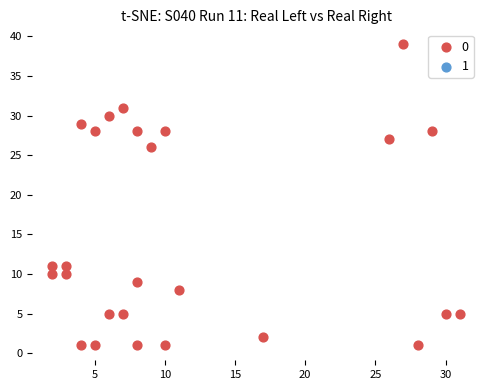

What Y value in the scatter plot is closest to 20?

26